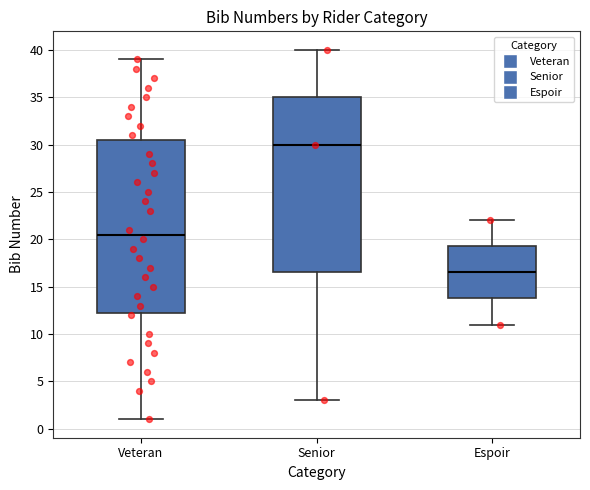

Reading left to right, read every box against the y-axis: the position of its median line, the range the box covers, and the ends of its whiskers. The values are not printed on the chart, so give them approximately, as read against the axis.

Veteran: median 20.5, box 12.5 to 30.5, whiskers 1.0 to 39.0
Senior: median 30.0, box 16.5 to 35.0, whiskers 3.0 to 40.0
Espoir: median 16.5, box 14.0 to 19.5, whiskers 11.0 to 22.0